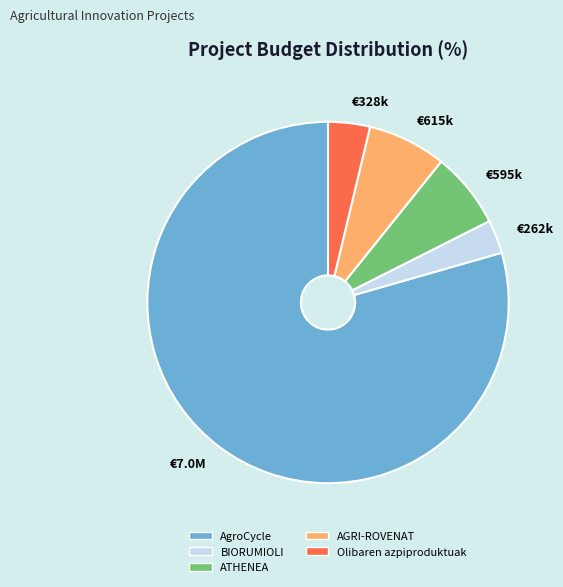

Which slice is the largest?

AgroCycle